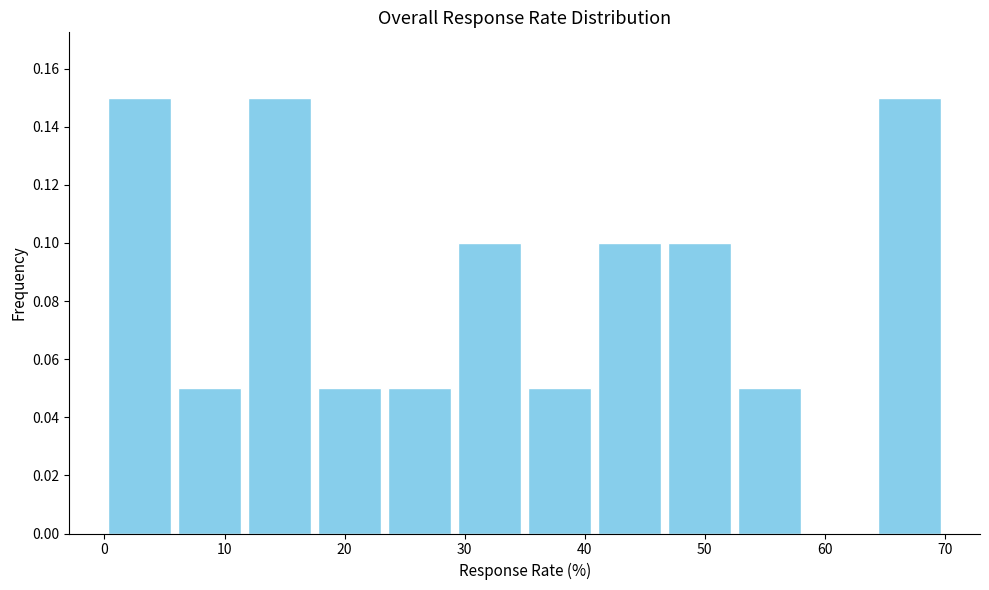

Reading left to right, transcribe this chart: for each bar, give the range it covers on the x-axis and its height. Neither the bar edges nor the heights are printed on the chart, so give them approximately, as read against the axes.

0 to 6: 0.15
6 to 12: 0.05
12 to 18: 0.15
18 to 23: 0.05
23 to 29: 0.05
29 to 35: 0.10
35 to 41: 0.05
41 to 47: 0.10
47 to 53: 0.10
53 to 58: 0.05
58 to 64: 0
64 to 70: 0.15